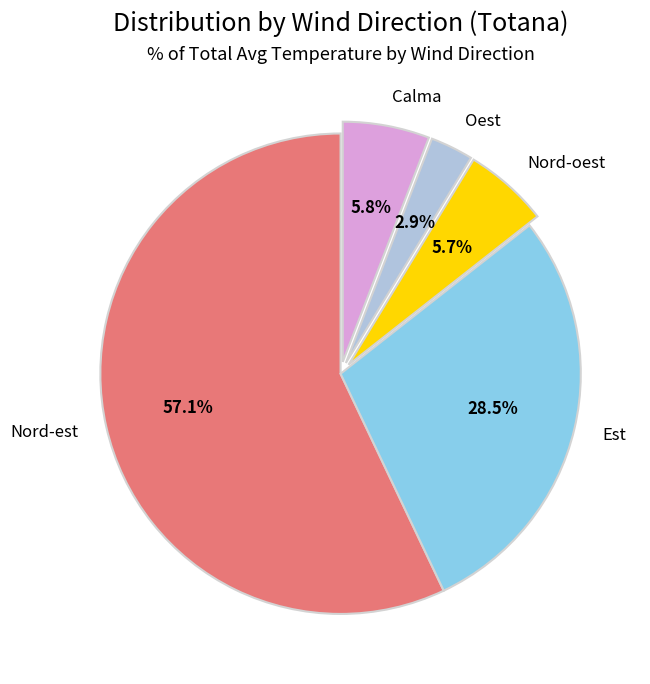

To the nearest percent, what is the combined percentage of Est and Nord-est?

86%